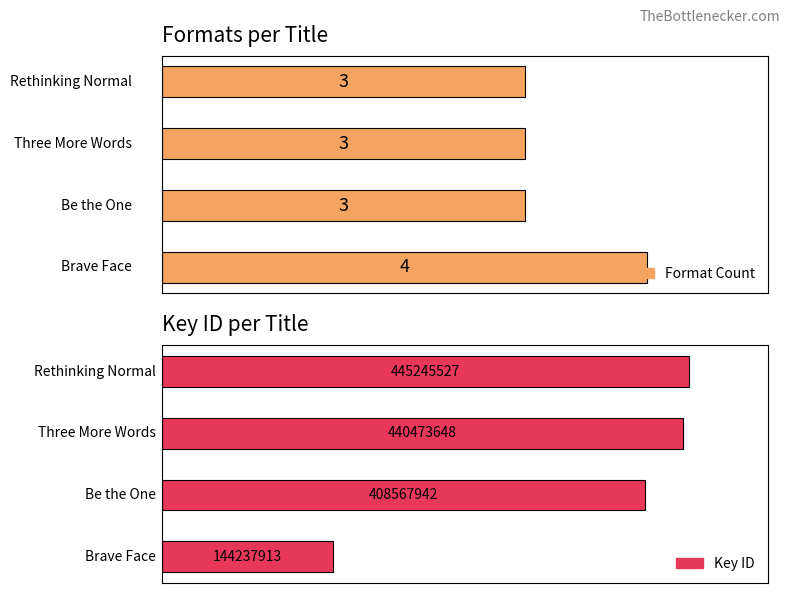

What is the label of the 2nd bar from the right?

Three More Words